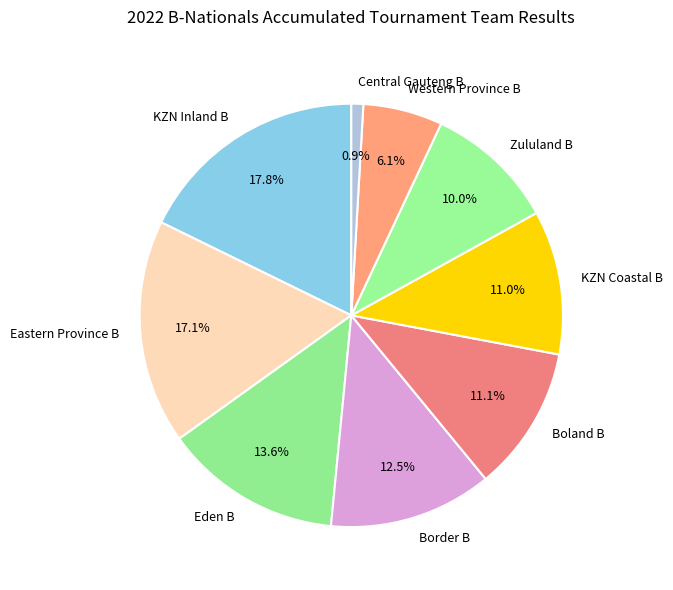

To the nearest percent, what is the combined percentage of KZN Coastal B and Eden B?

25%